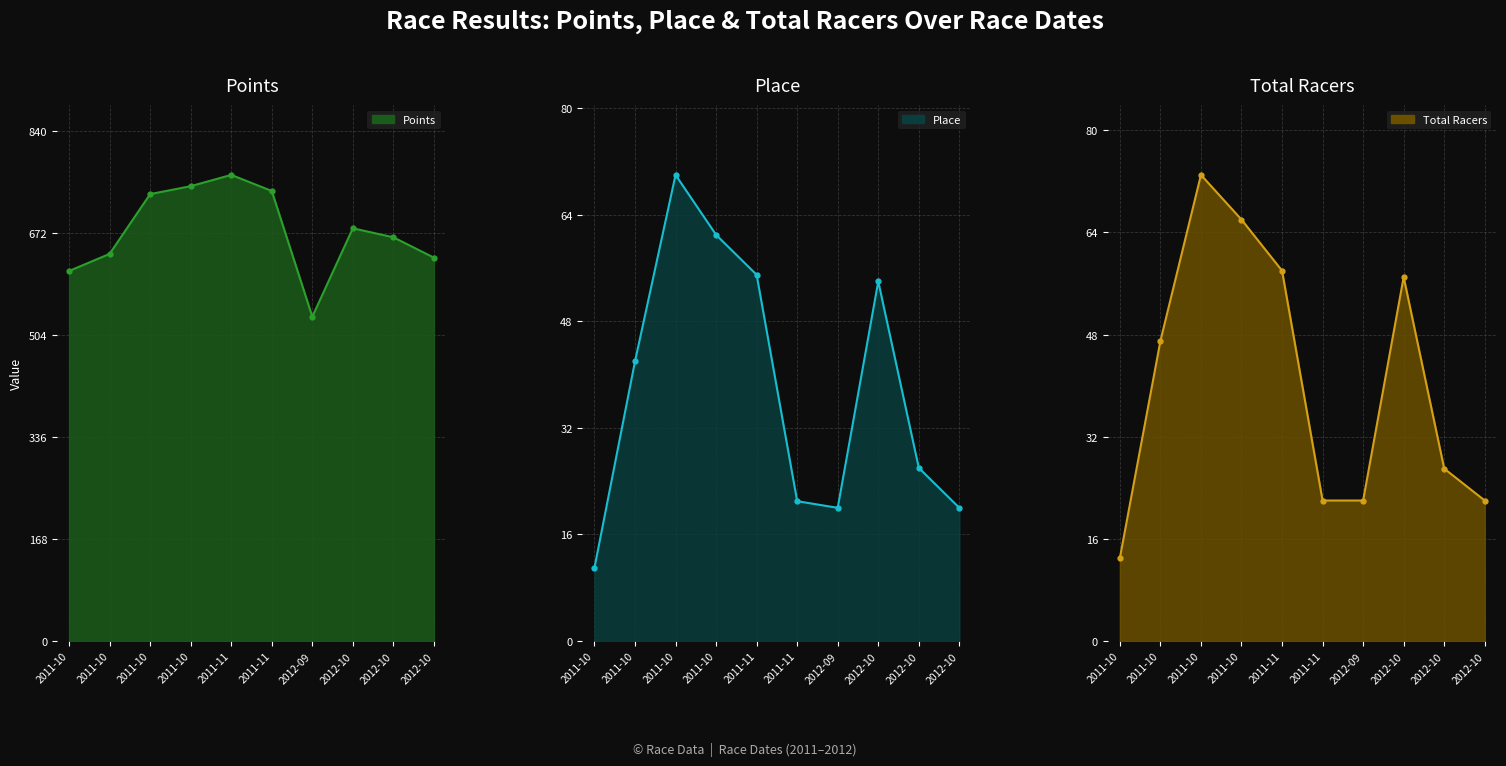

Between 2011-11 and 2011-10, which is larger?

2011-11